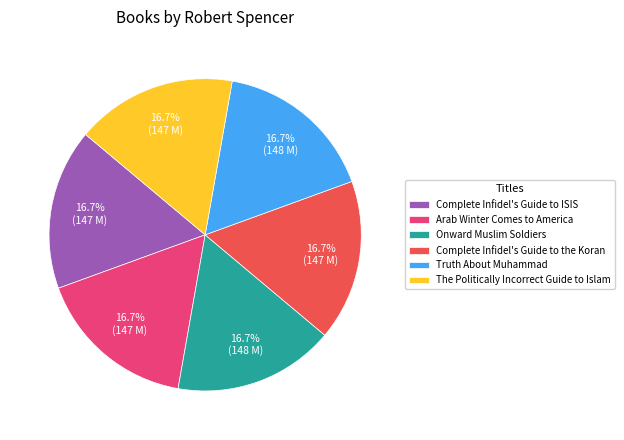

What percentage is the Complete Infidel's Guide to the Koran slice, to the nearest percent?

17%